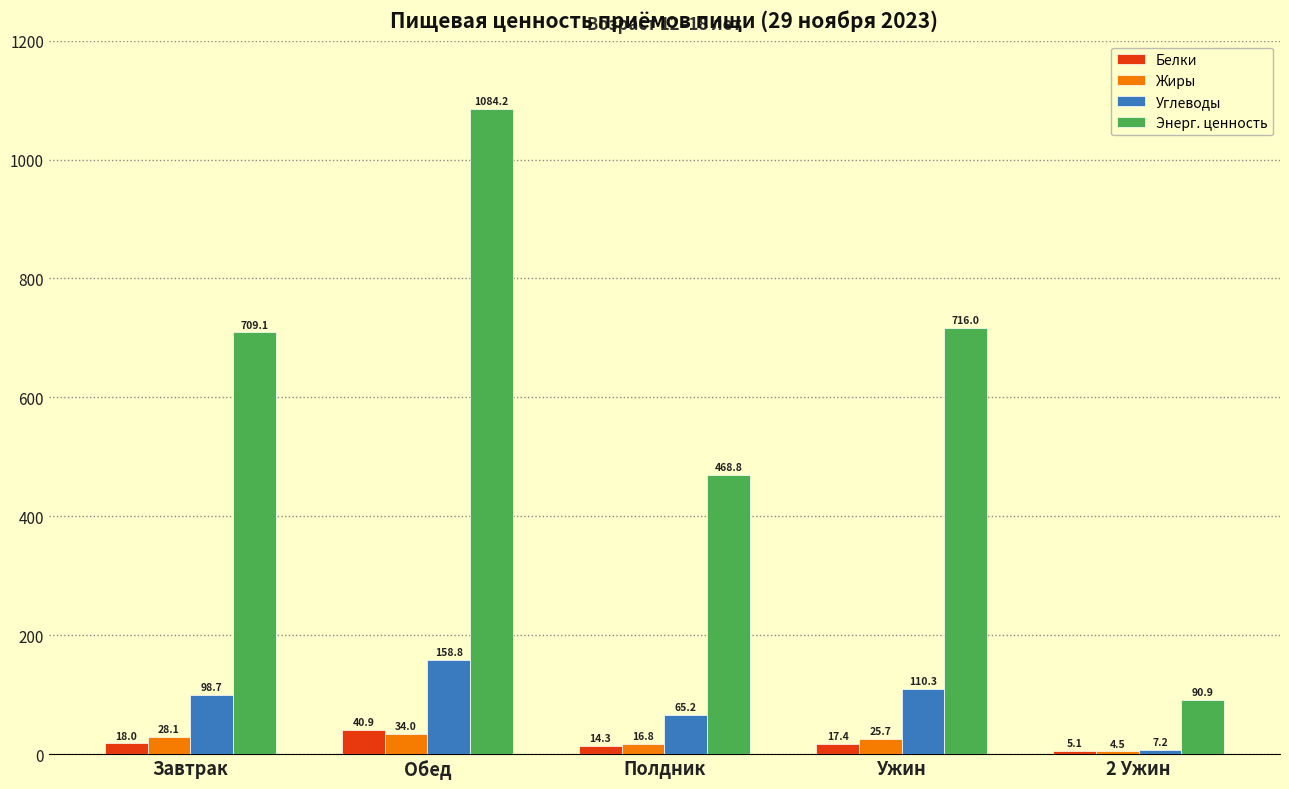

What is the approximate value of Жиры at Завтрак?

28.1